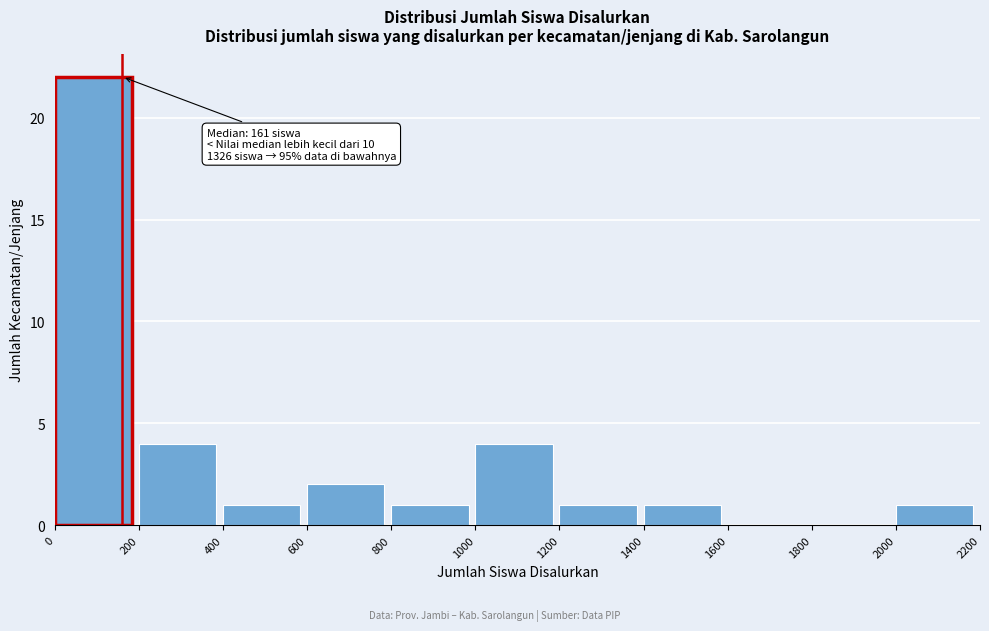

Over which range of the x-axis is the bar tallest?

0 to 200